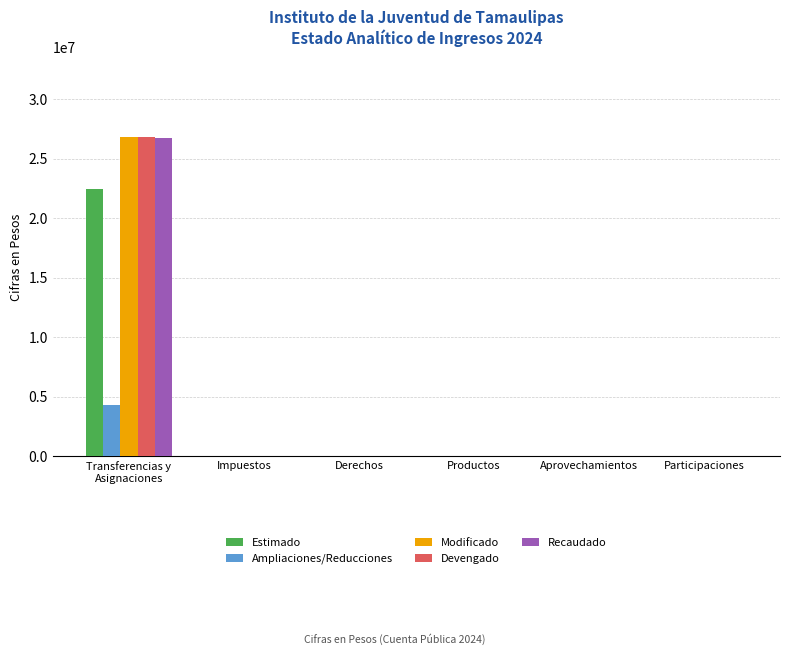

Are the bars horizontal?

No